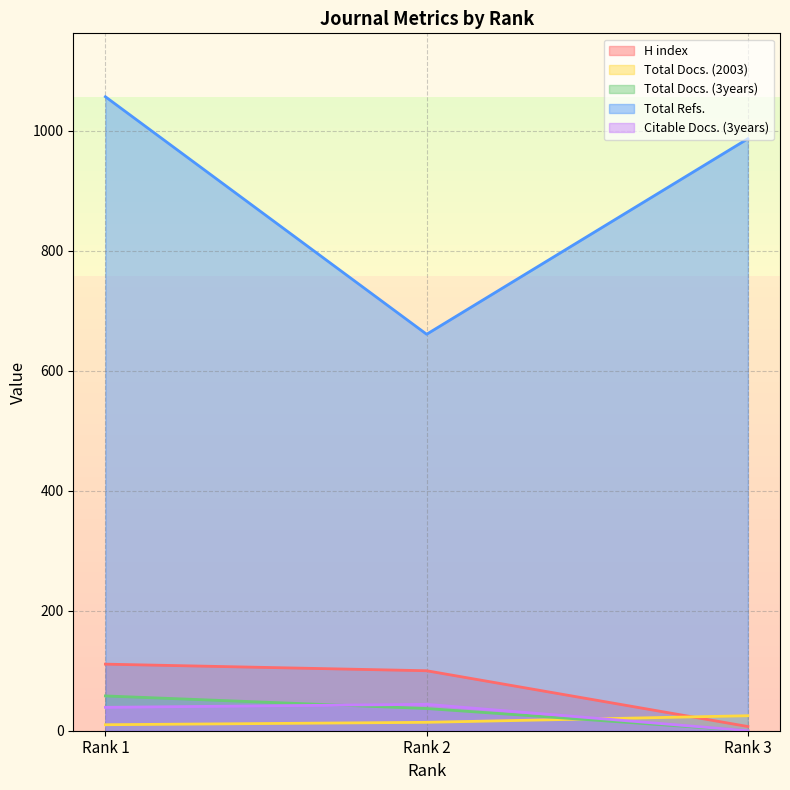

Between Rank 2 and Rank 1, which is larger?

Rank 1